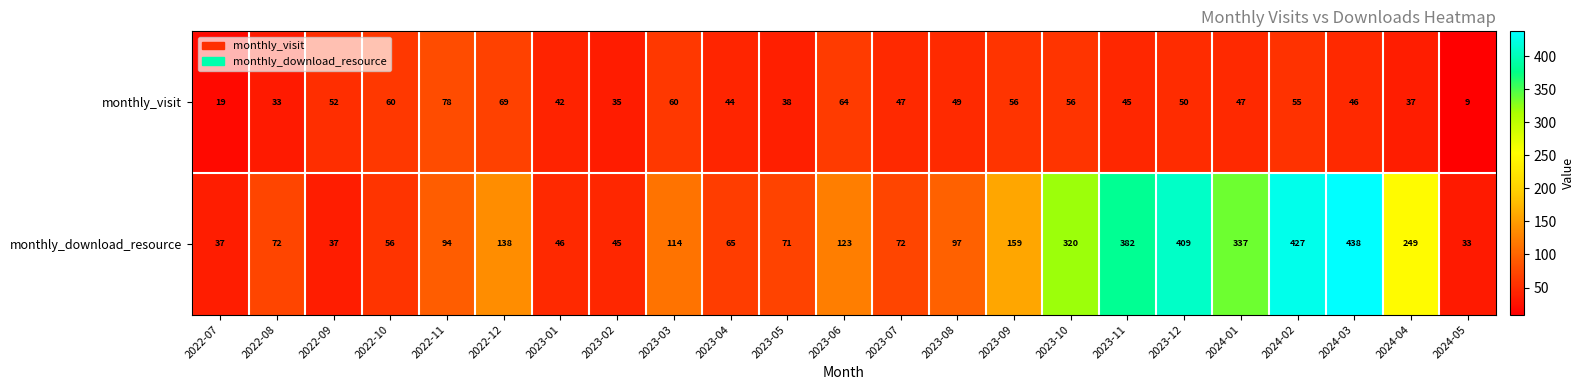

Which series has the largest total across all categories?

monthly_download_resource